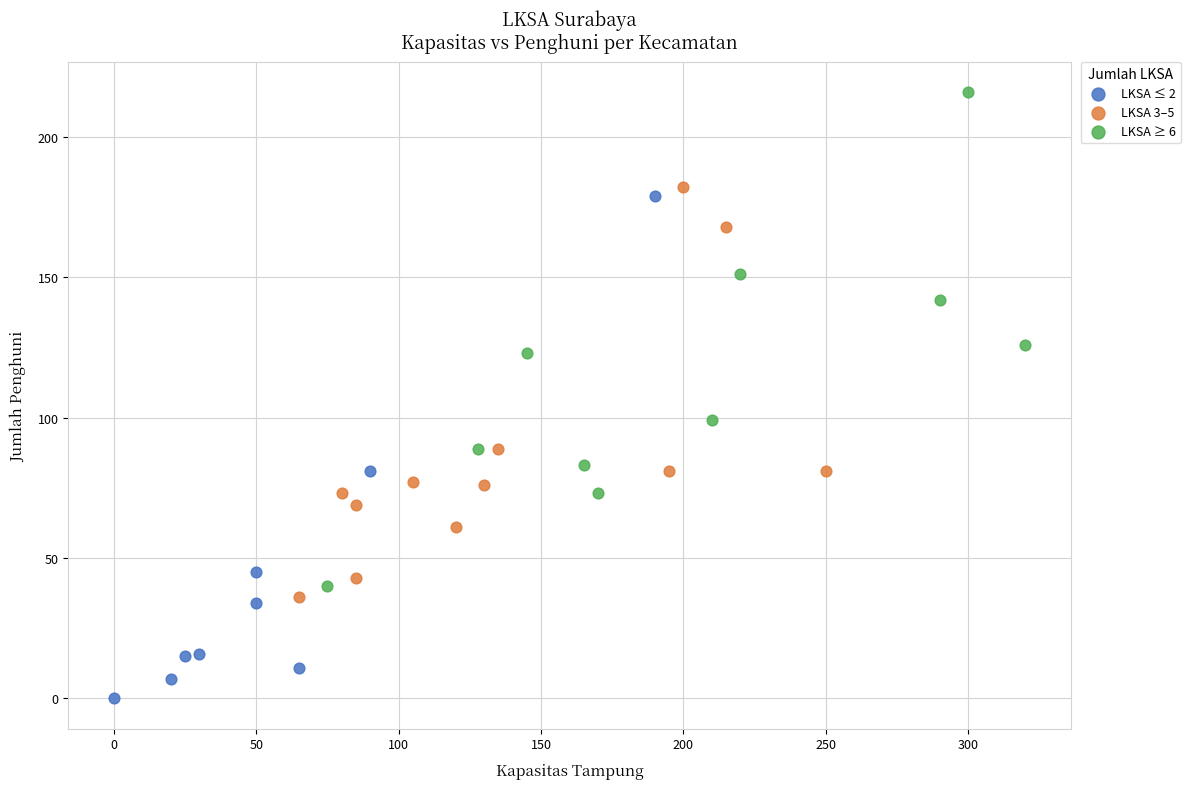

Which series reaches the maximum Y coordinate?

LKSA ≥ 6